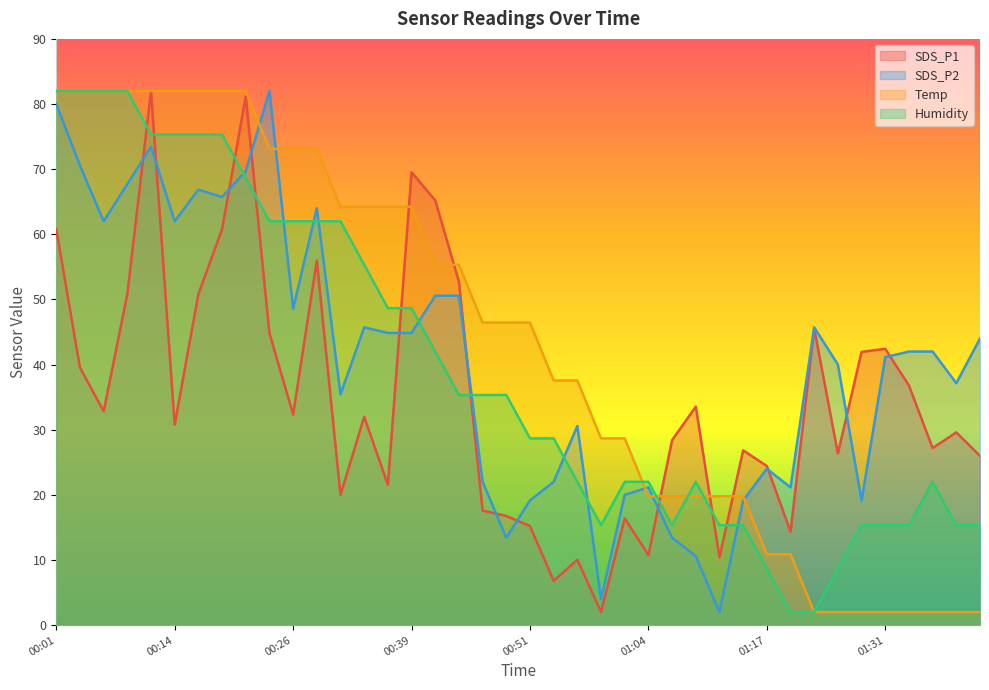

Reading left to right, transcribe all the data shown in this chart.

SDS_P1: 60.8	39.5	32.8	50.8	82.0	30.8	50.8	60.8	81.2	44.8	32.3	56.0	20.0	32.0	21.6	69.5	65.2	52.7	17.6	16.8	15.2	6.8	10.0	2.0	16.4	10.8	28.4	33.5	10.4	26.8	24.4	14.4	45.5	26.3	41.9	42.4	36.8	27.2	29.6	26.0
SDS_P2: 80.0	70.6	62.0	67.7	73.4	62.0	66.9	65.7	69.7	82.0	48.6	64.0	35.4	45.7	44.9	44.9	50.6	50.6	22.0	13.4	19.1	22.0	30.6	4.0	20.0	21.1	13.4	10.6	2.0	19.1	24.0	21.1	45.7	40.0	19.1	41.1	42.0	42.0	37.1	44.0
Temp: 82.0	82.0	82.0	82.0	82.0	82.0	82.0	82.0	82.0	73.1	73.1	73.1	64.2	64.2	64.2	64.2	55.3	55.3	46.4	46.4	46.4	37.6	37.6	28.7	28.7	19.8	19.8	19.8	19.8	19.8	10.9	10.9	2.0	2.0	2.0	2.0	2.0	2.0	2.0	2.0
Humidity: 82.0	82.0	82.0	82.0	75.3	75.3	75.3	75.3	68.7	62.0	62.0	62.0	62.0	55.3	48.7	48.7	42.0	35.3	35.3	35.3	28.7	28.7	22.0	15.3	22.0	22.0	15.3	22.0	15.3	15.3	8.7	2.0	2.0	8.7	15.3	15.3	15.3	22.0	15.3	15.3